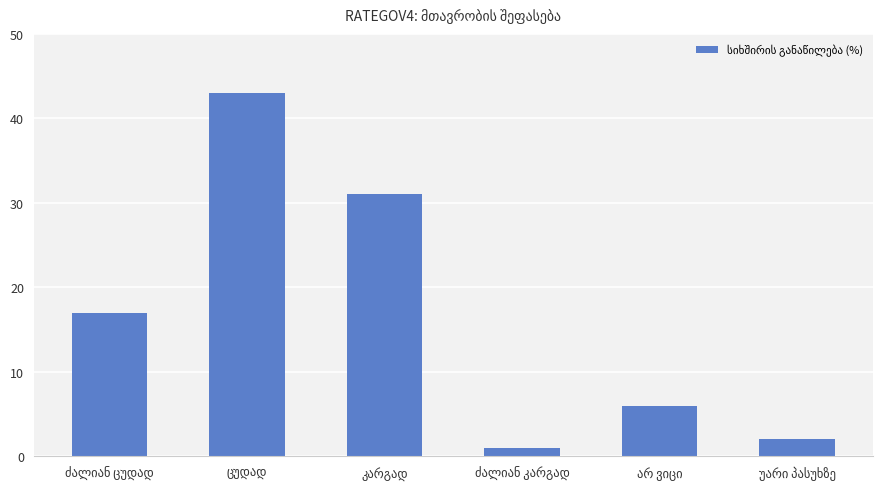

What is the value of the 3rd bar from the left?

31